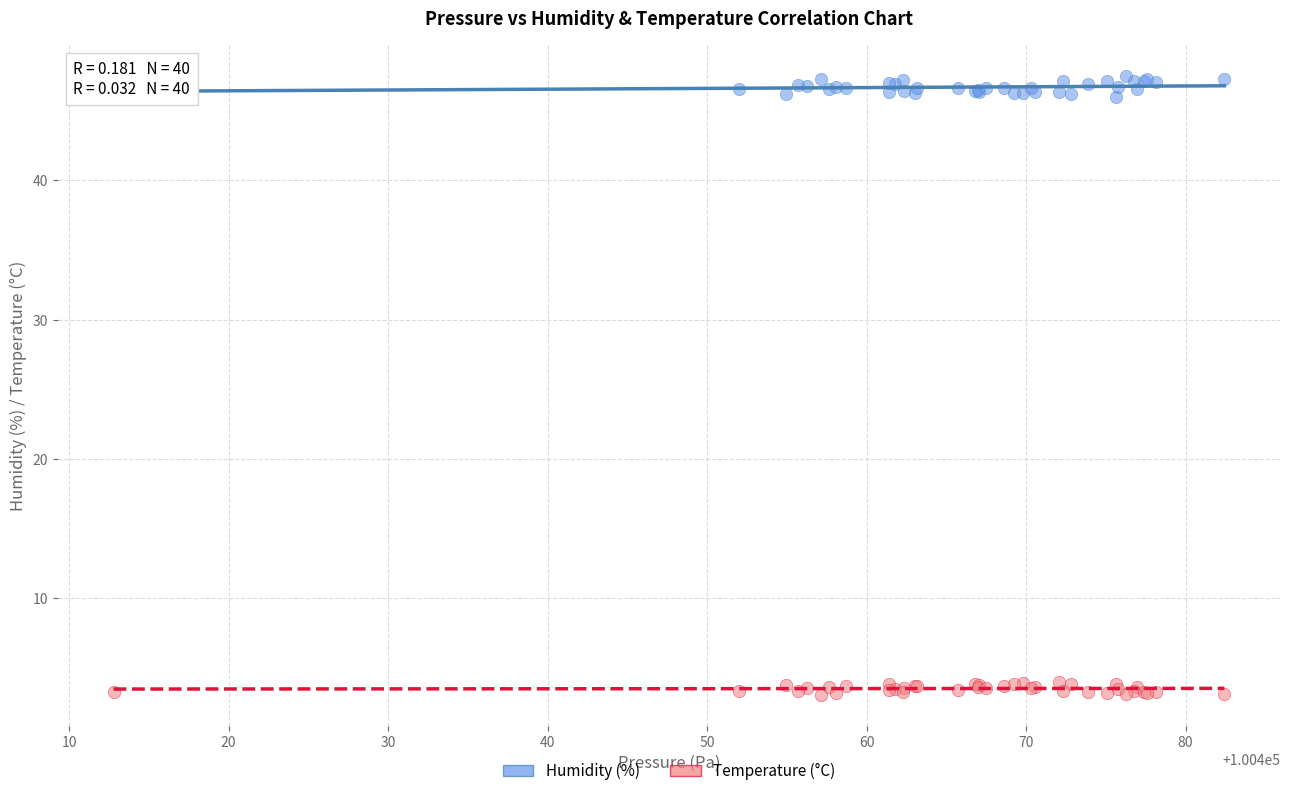

What is the X range (max minus min) for the scatter plot?

69.7